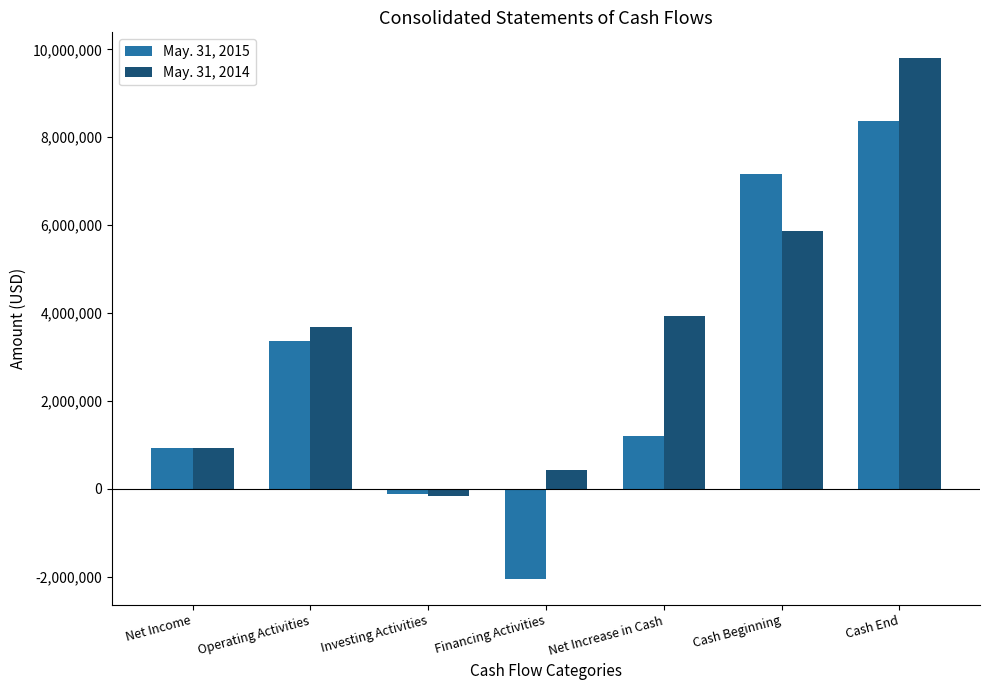

Reading right to left, list all the values displayed in this chart.

May. 31, 2015: 8368298	7157371	1210927	-2044975	-109344	3365246	933359
May. 31, 2014: 9794973	5859729	3935244	423813	-166640	3678071	937272